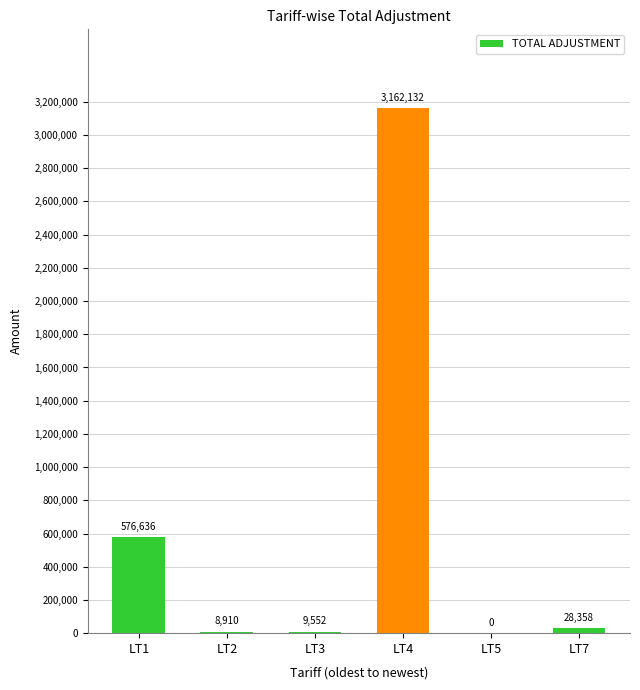

What is the greatest value displayed?

3162132.4